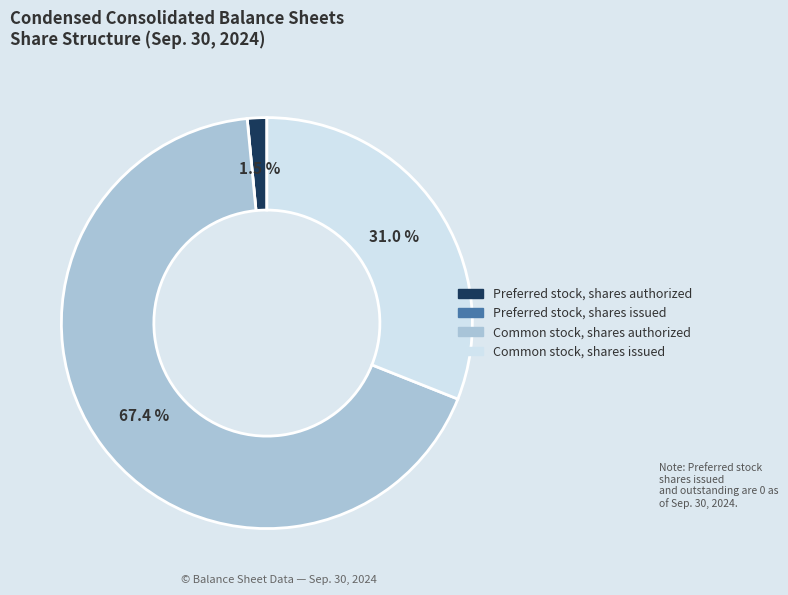

True or false: Common stock, shares authorized accounts for 67% of the total.

True